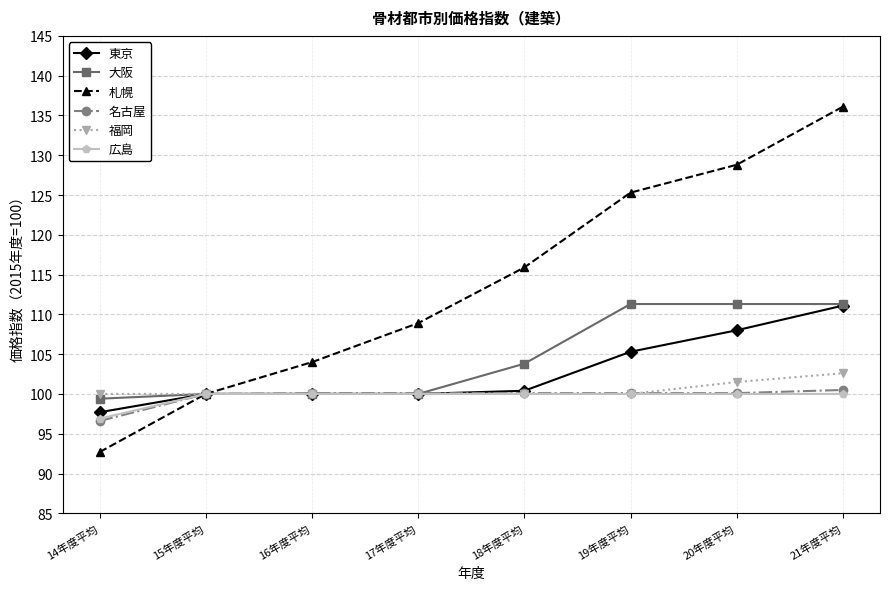

At which category is the sum across all series the highest?

21年度平均